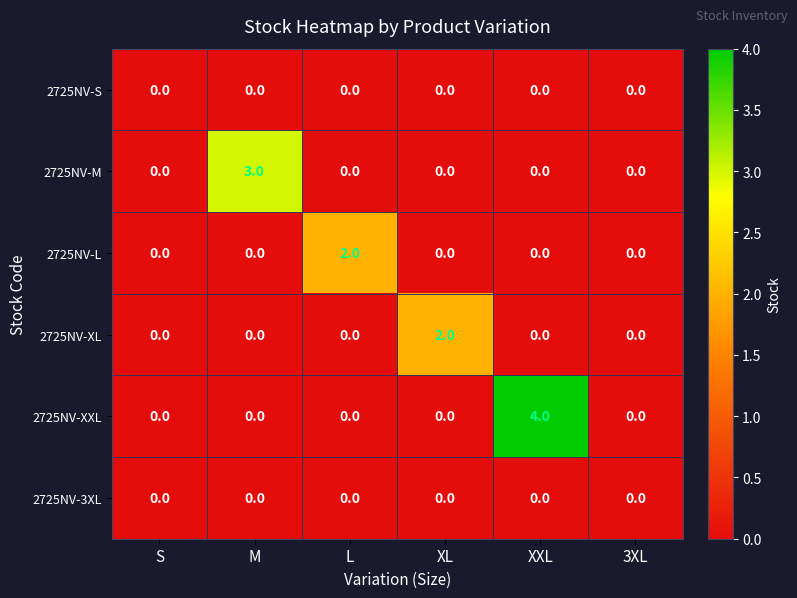

What is the spread (max minus min) of values at XL?

2